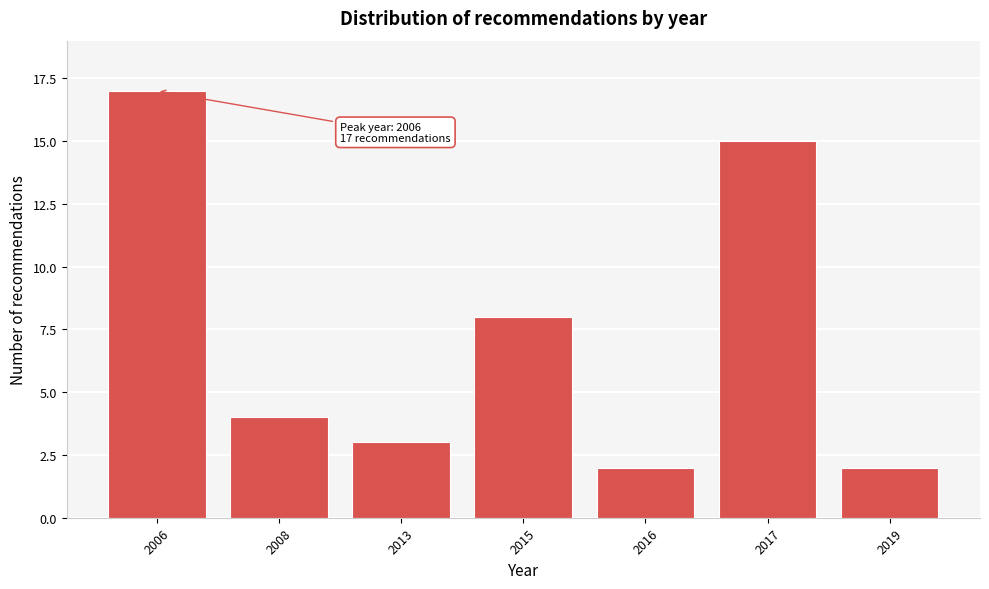

Reading left to right, list all the values displayed in this chart.

17	4	3	8	2	15	2